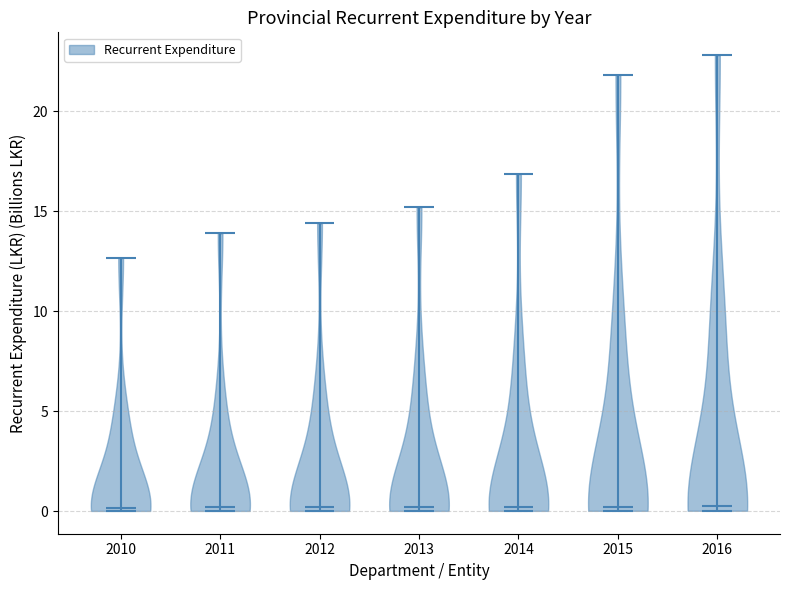

Where does the median line of the violin at x = 2014 sit on the y-axis? The values are not printed on the chart, so give them approximately, as read against the axis.

0.0